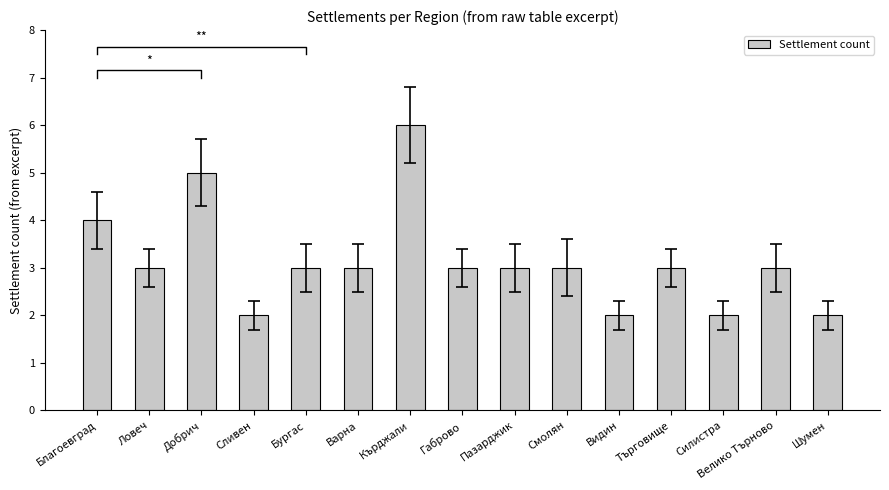

Between Пазарджик and Търговище, which is larger?

Пазарджик